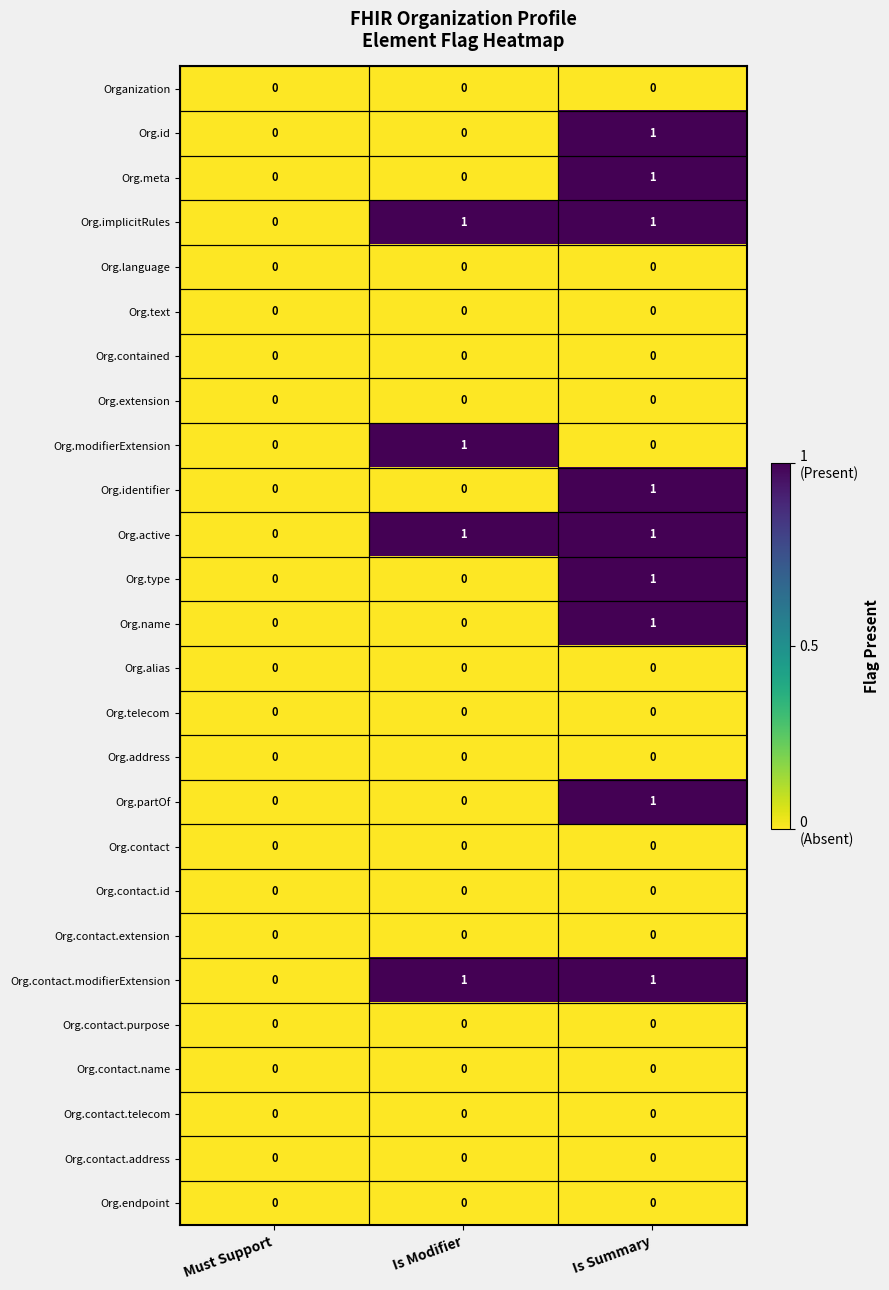

Is it true that Org.contact.name equals 0 at Is Summary?

True